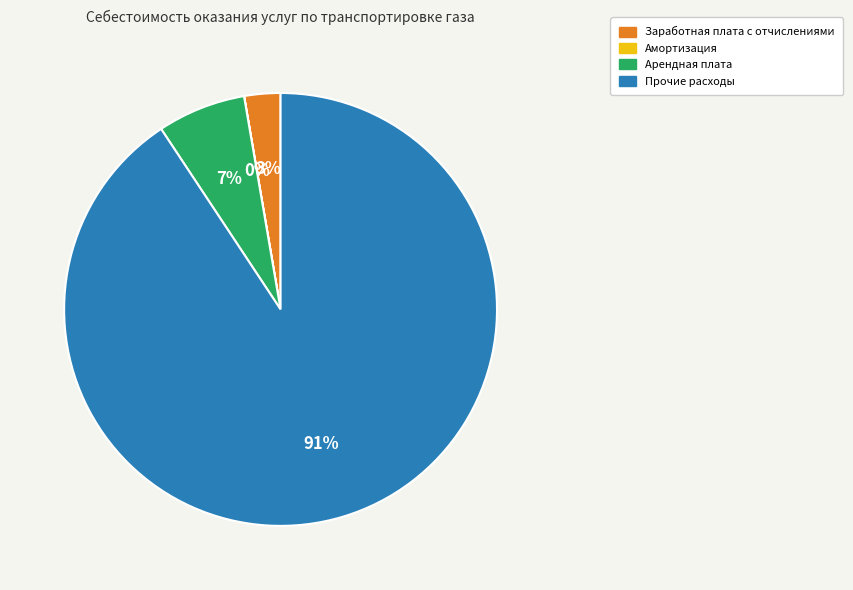

Is there any slice that represents more than half of the pie?

Yes